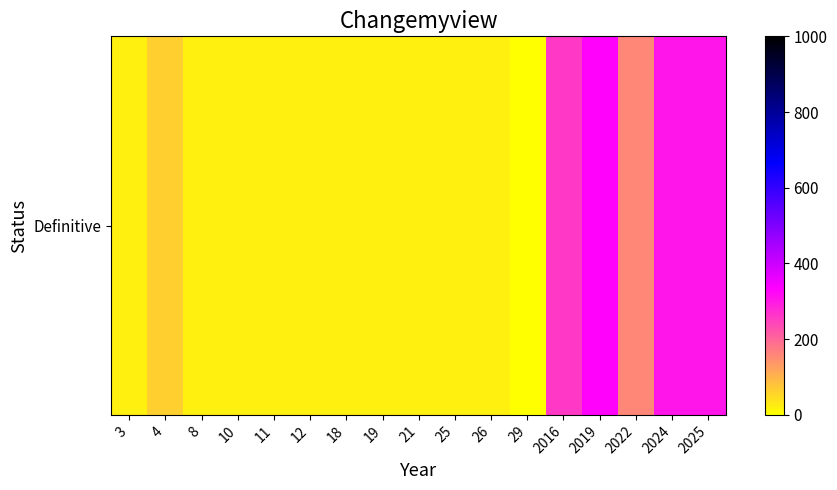

The chart shows a value of 158 at 2022. True or false?

True